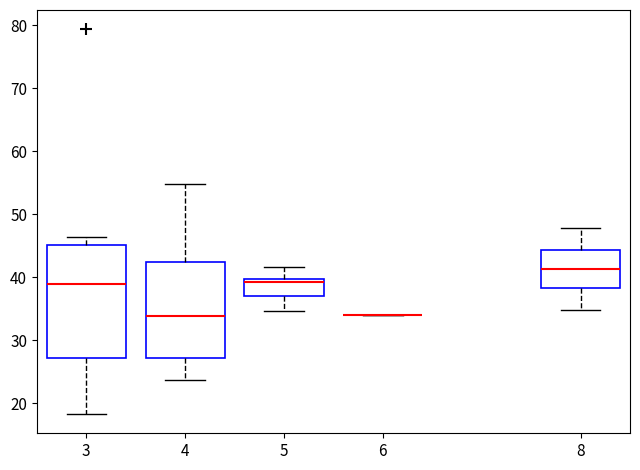

Comparing the boxes themselves (not the whiskers), which one is the tallest?

3